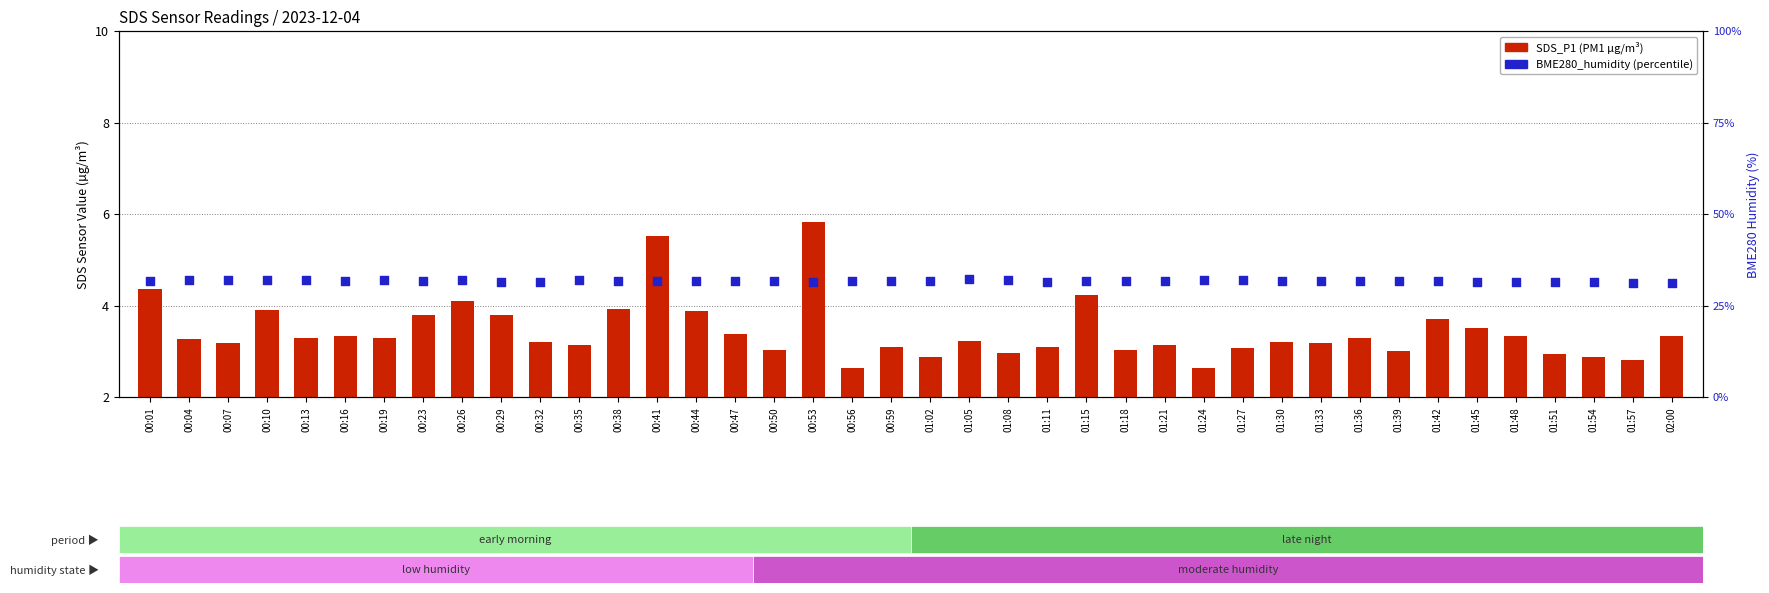

Which series has the widest spread of Y values?

SDS_P1 (PM1)